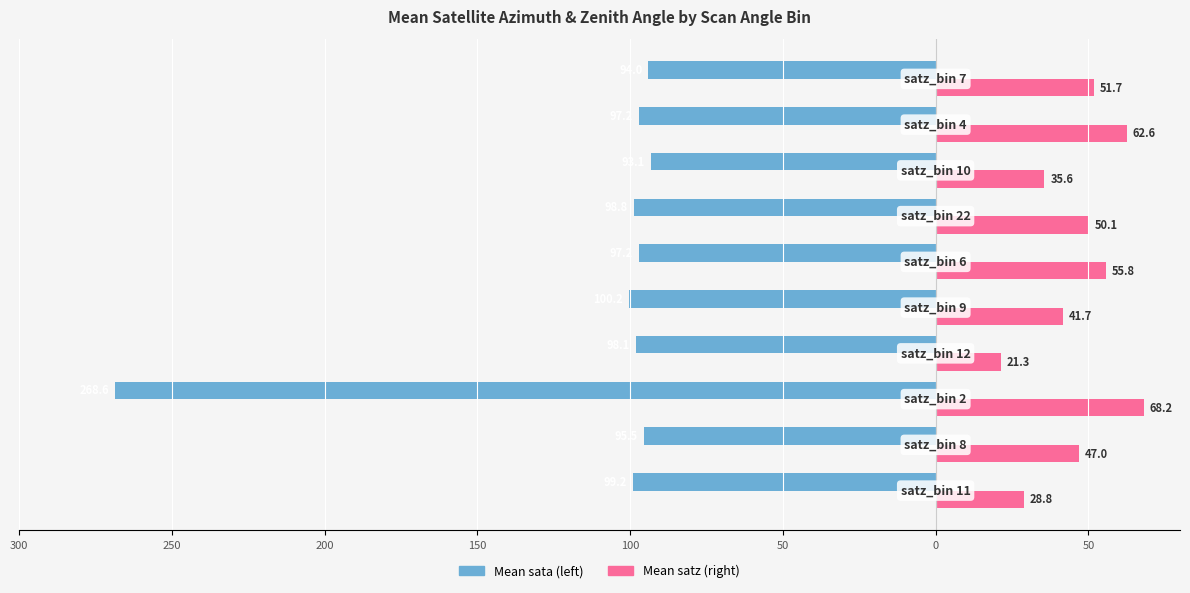

What are all the series names shown in the legend?

Mean sata (left), Mean satz (right)